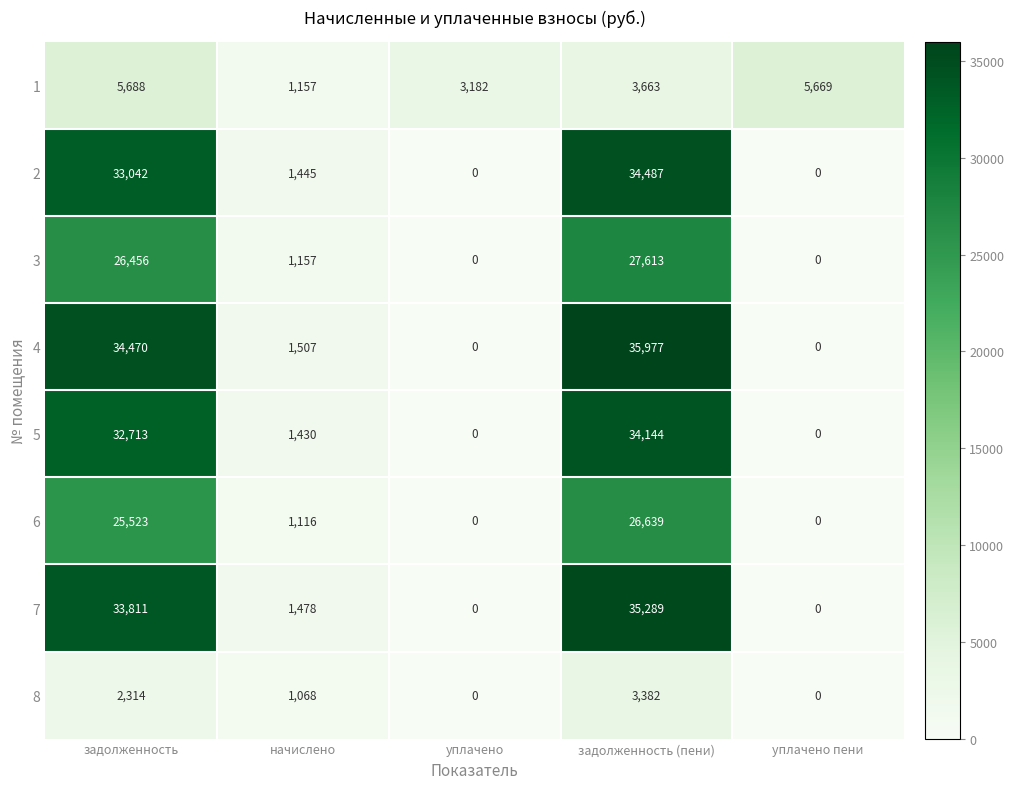

What is the difference between the 5 values at уплачено and начислено?

1430